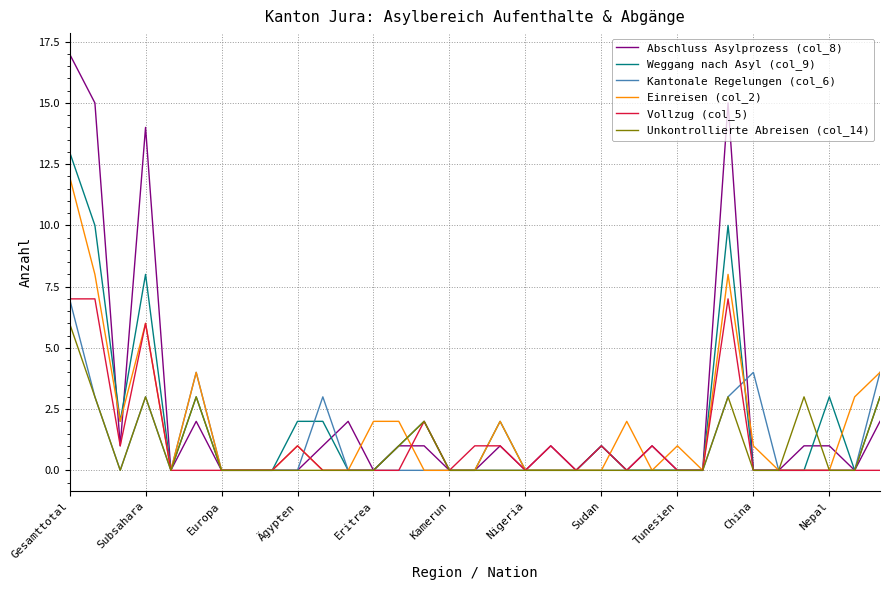

In Kantonale Regelungen (col_6), how many points are higher than both neighbors (excluding endpoints)?

4